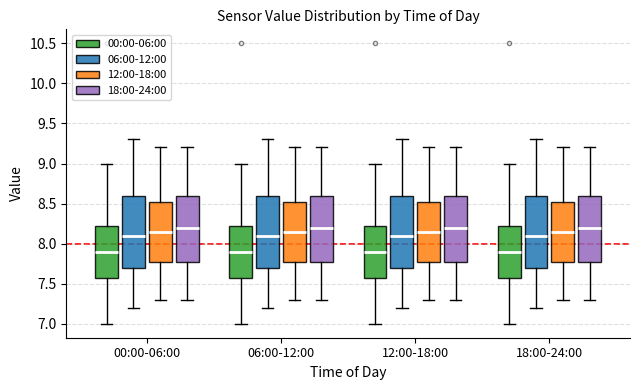

Reading left to right, transcribe this box plot: for each box, give where its median line is, the range the box spans, and where its two whiskers end, as read against the y-axis. The values are not printed on the chart, so give them approximately, as read against the axis.

00:00-06:00 (00:00-06:00): median 7.90, box 7.60 to 8.25, whiskers 7.00 to 9.00
00:00-06:00 (06:00-12:00): median 8.10, box 7.70 to 8.60, whiskers 7.20 to 9.30
00:00-06:00 (12:00-18:00): median 8.15, box 7.80 to 8.55, whiskers 7.30 to 9.20
00:00-06:00 (18:00-24:00): median 8.20, box 7.80 to 8.60, whiskers 7.30 to 9.20
06:00-12:00 (00:00-06:00): median 7.90, box 7.60 to 8.25, whiskers 7.00 to 9.00
06:00-12:00 (06:00-12:00): median 8.10, box 7.70 to 8.60, whiskers 7.20 to 9.30
06:00-12:00 (12:00-18:00): median 8.15, box 7.80 to 8.55, whiskers 7.30 to 9.20
06:00-12:00 (18:00-24:00): median 8.20, box 7.80 to 8.60, whiskers 7.30 to 9.20
12:00-18:00 (00:00-06:00): median 7.90, box 7.60 to 8.25, whiskers 7.00 to 9.00
12:00-18:00 (06:00-12:00): median 8.10, box 7.70 to 8.60, whiskers 7.20 to 9.30
12:00-18:00 (12:00-18:00): median 8.15, box 7.80 to 8.55, whiskers 7.30 to 9.20
12:00-18:00 (18:00-24:00): median 8.20, box 7.80 to 8.60, whiskers 7.30 to 9.20
18:00-24:00 (00:00-06:00): median 7.90, box 7.60 to 8.25, whiskers 7.00 to 9.00
18:00-24:00 (06:00-12:00): median 8.10, box 7.70 to 8.60, whiskers 7.20 to 9.30
18:00-24:00 (12:00-18:00): median 8.15, box 7.80 to 8.55, whiskers 7.30 to 9.20
18:00-24:00 (18:00-24:00): median 8.20, box 7.80 to 8.60, whiskers 7.30 to 9.20